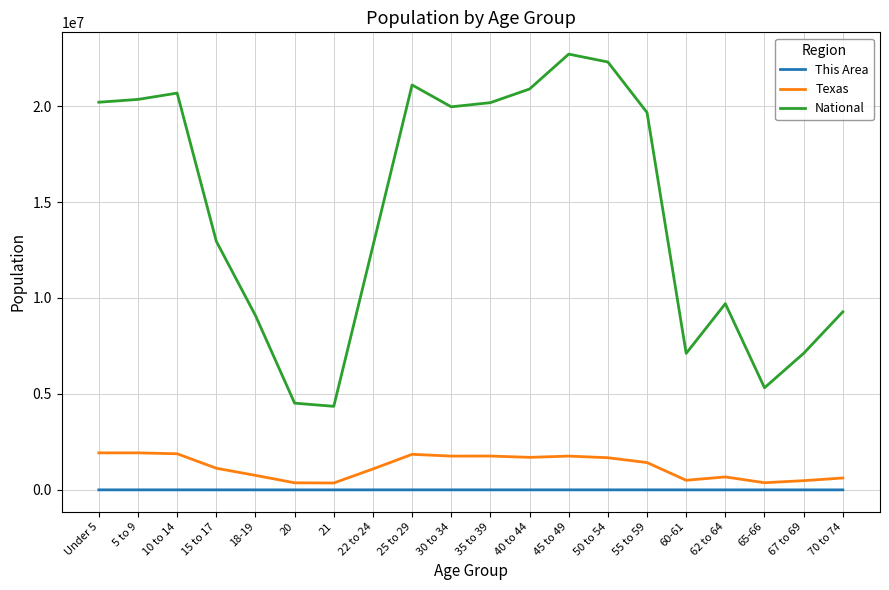

Count the number of data series in this chart.

3